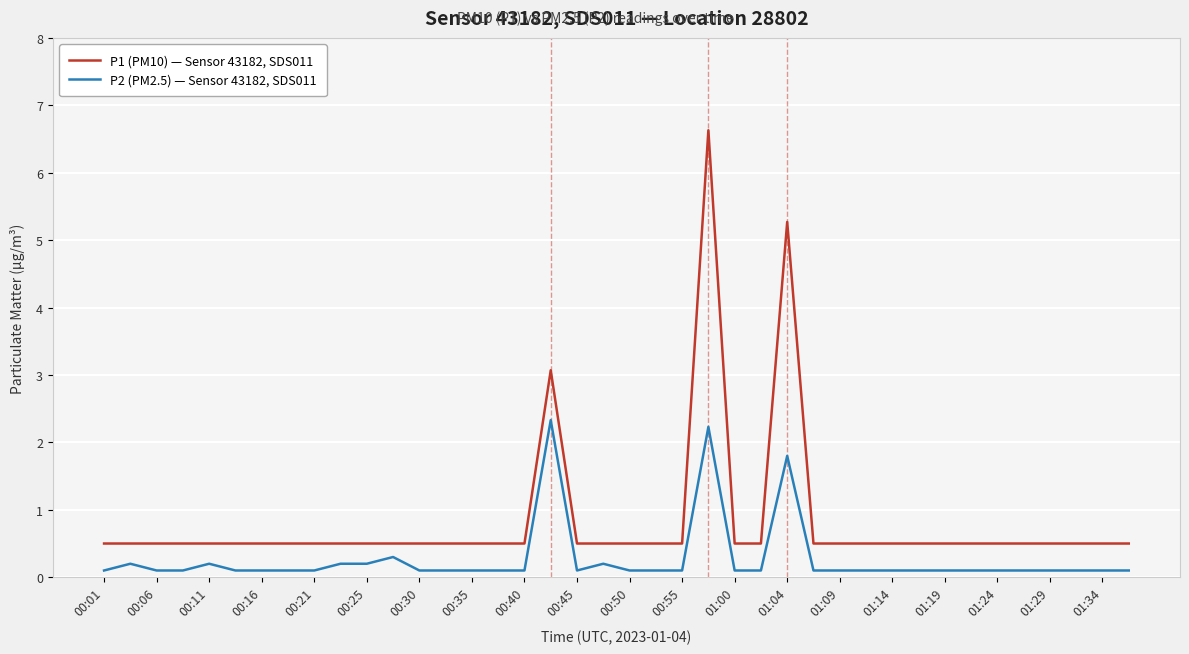

What are all the series names shown in the legend?

P1 (PM10) — Sensor 43182, SDS011, P2 (PM2.5) — Sensor 43182, SDS011